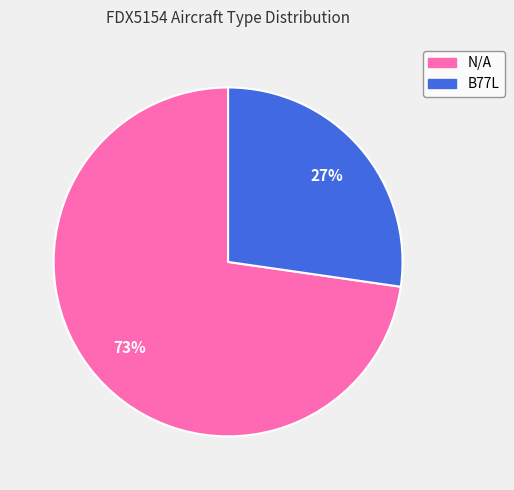

True or false: N/A accounts for 73% of the total.

True